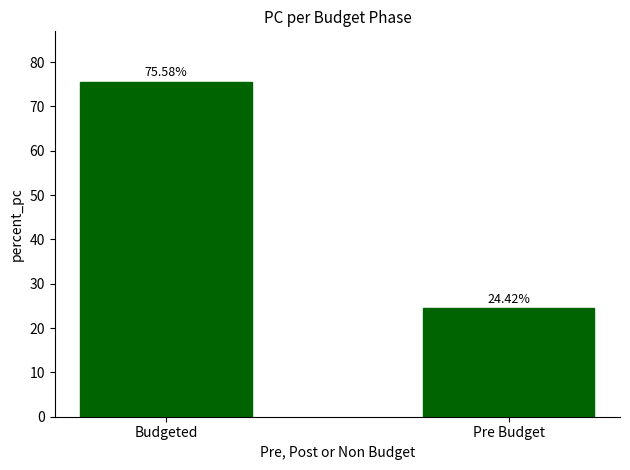

What is the difference between the maximum and minimum values?

51.2